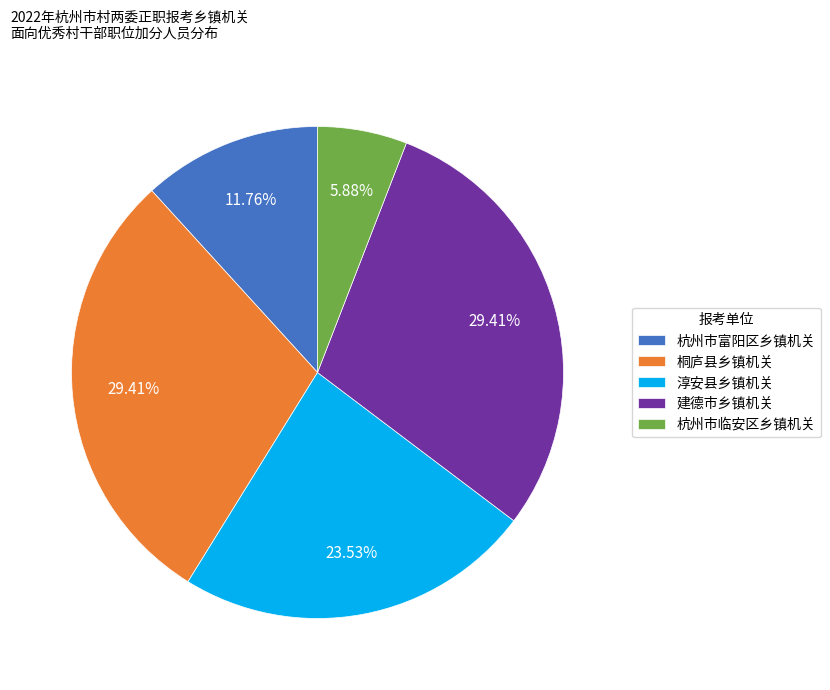

What is the smallest slice in the pie chart?

杭州市临安区乡镇机关